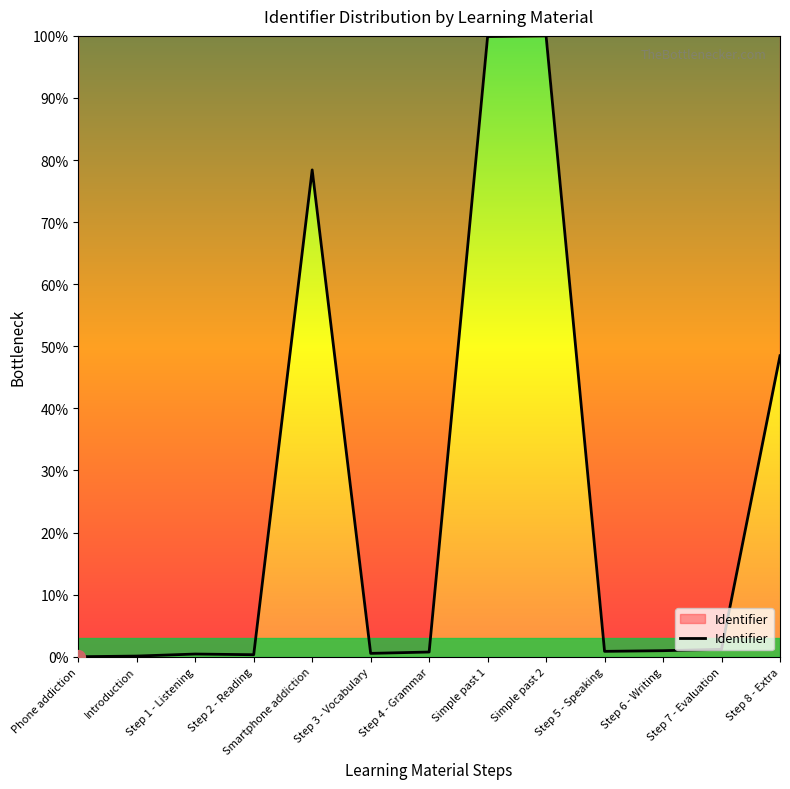

At which label is the value closest to 50?

Step 8 - Extra